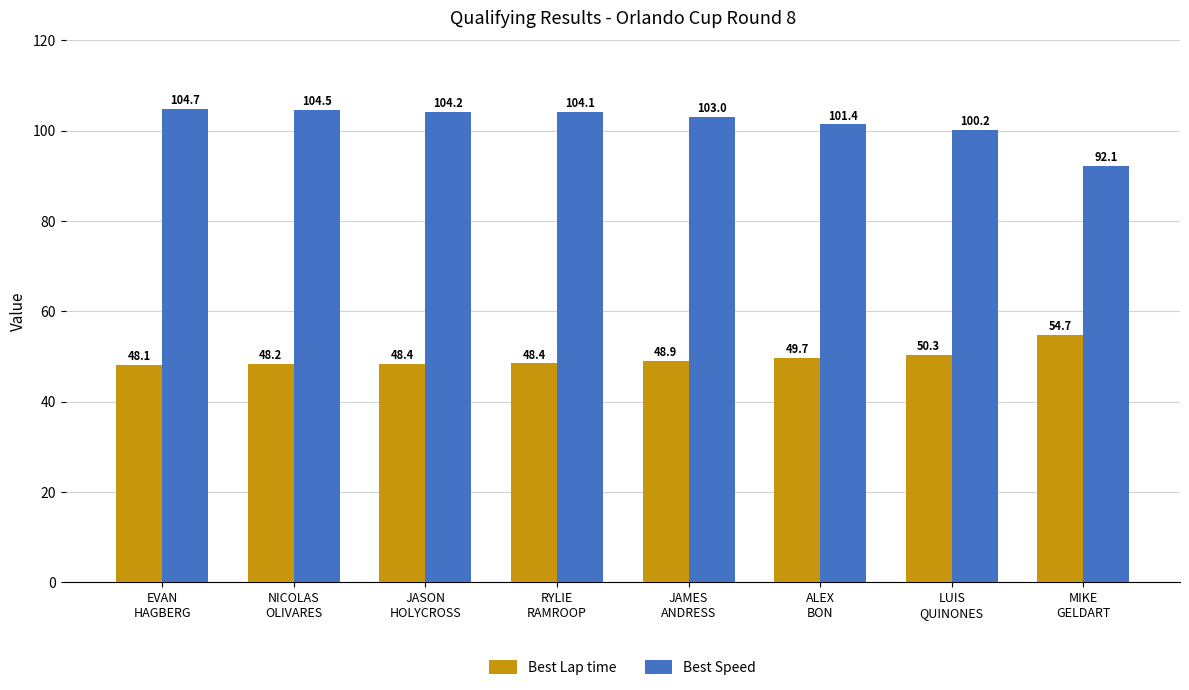

What is the spread (max minus min) of values at MIKE
GELDART?

37.4